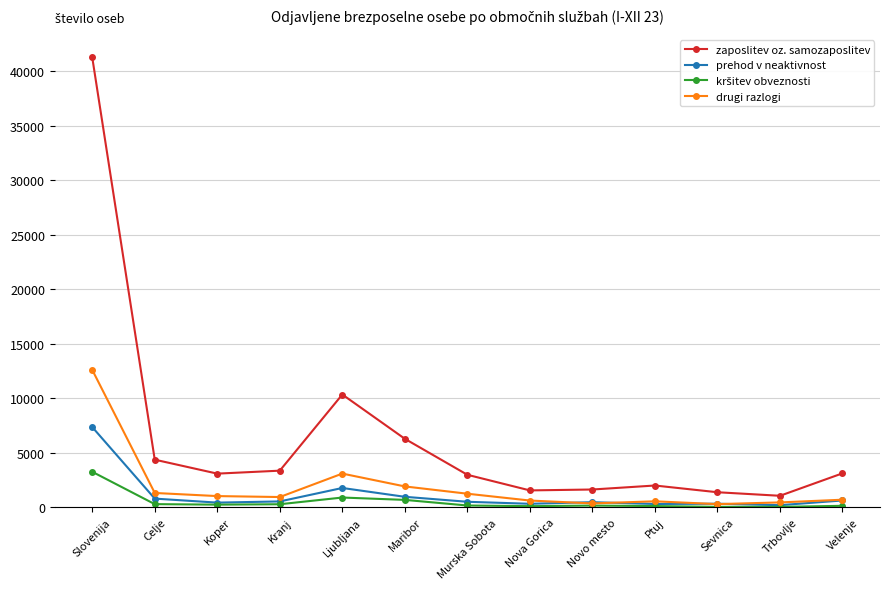

What is the difference between the maximum and minimum values in the drugi razlogi series?

12307